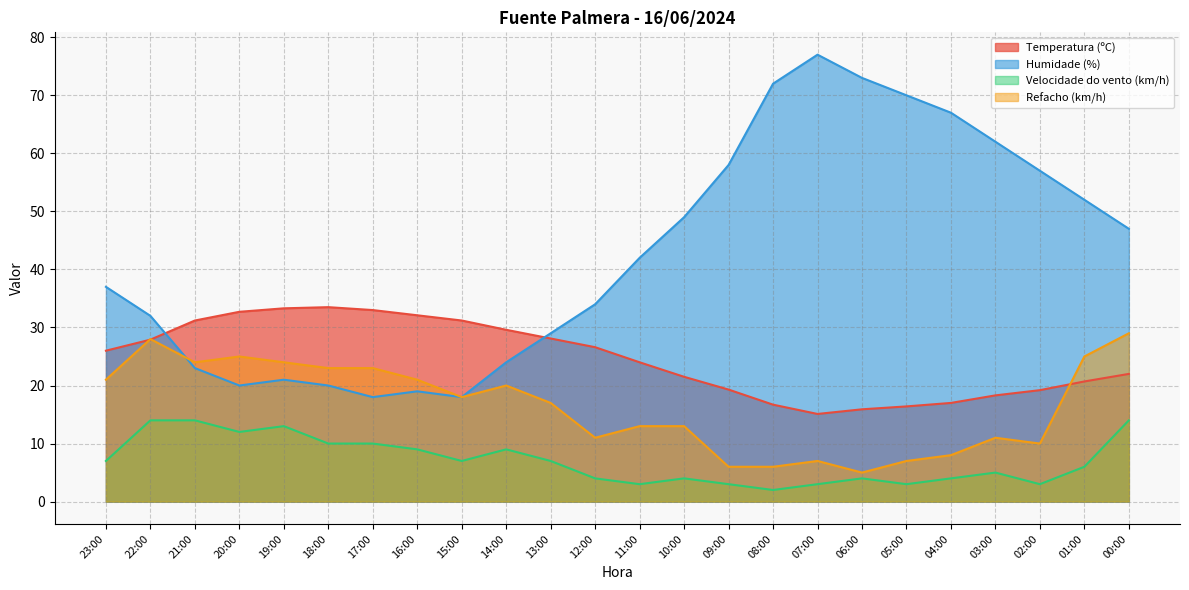

The value of Temperatura (ºC) at 03:00 is 18.3. True or false?

True